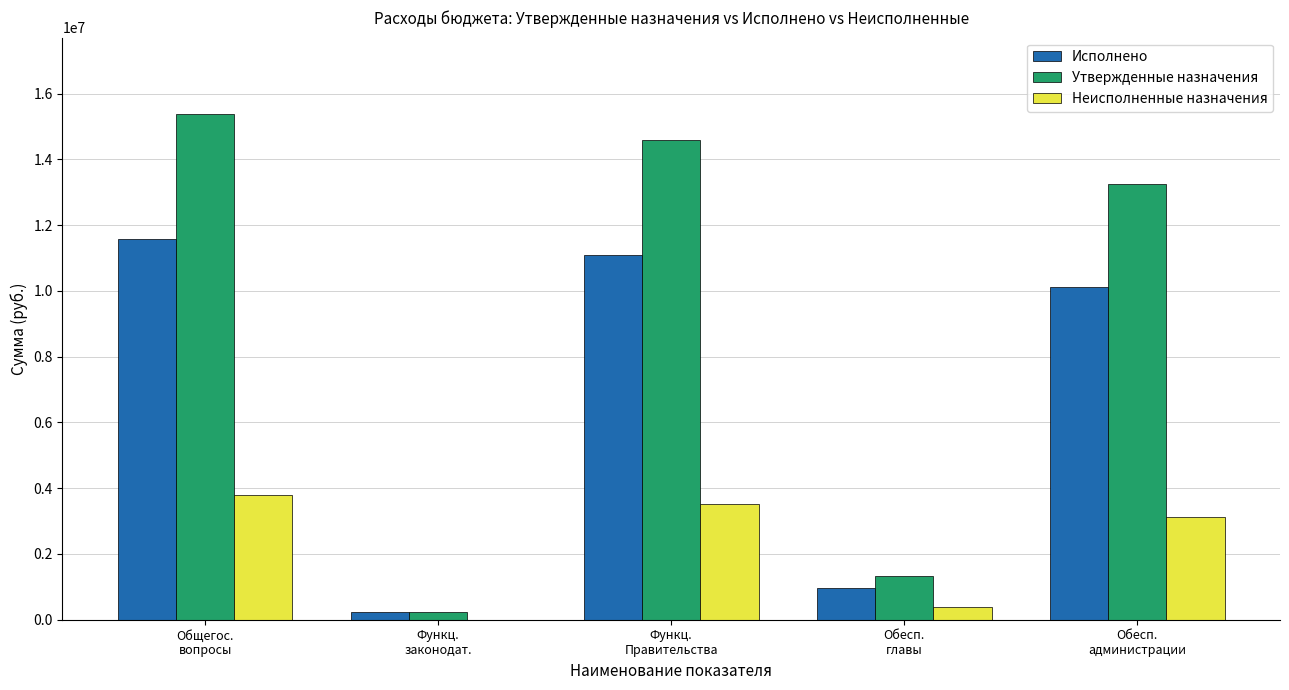

Which series has the largest total across all categories?

Утвержденные назначения